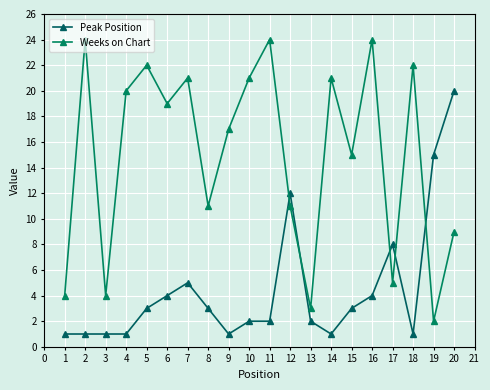

What are all the series names shown in the legend?

Peak Position, Weeks on Chart